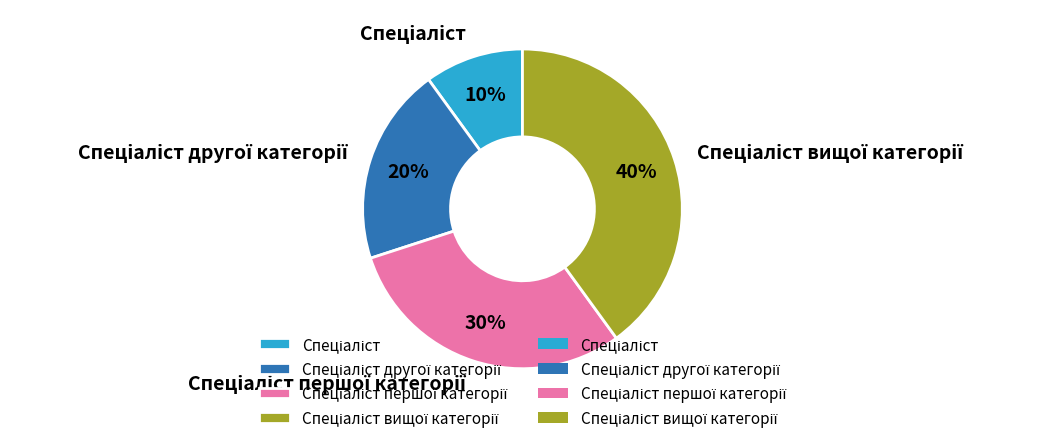

Is there any slice that represents more than half of the pie?

No